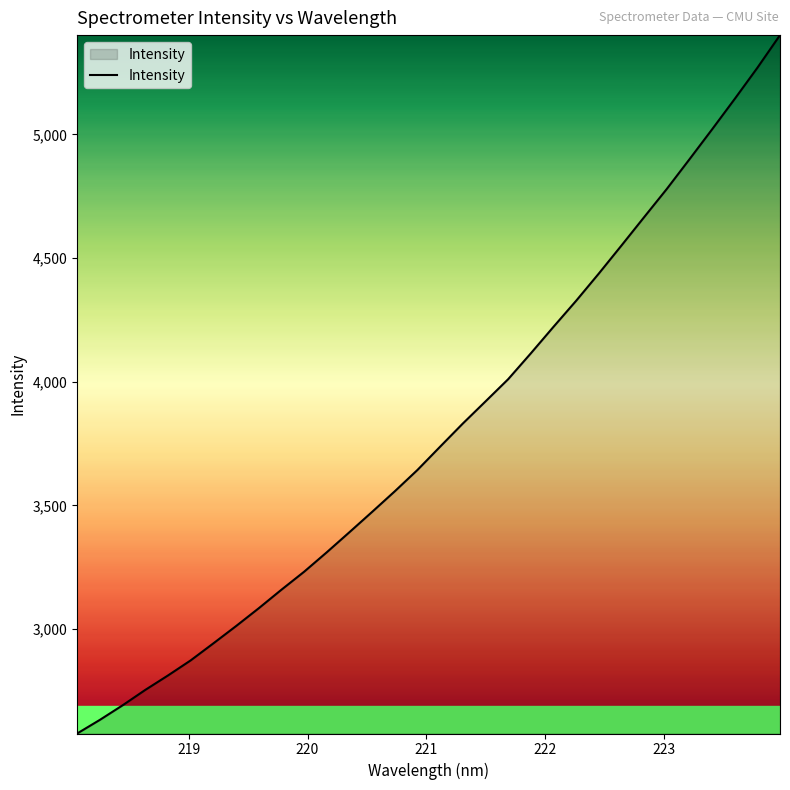

What is the difference between the maximum and minimum values?

2823.9